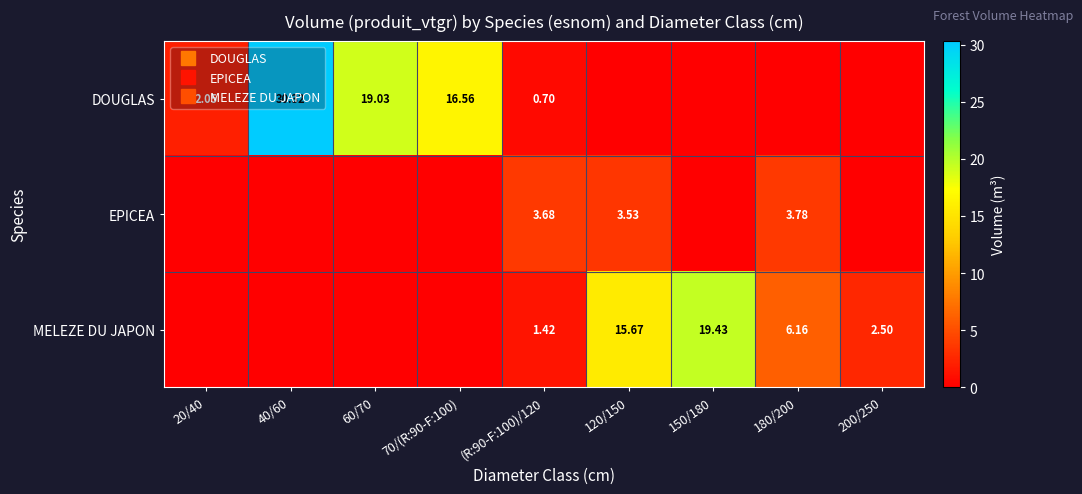

Is the value of EPICEA at 180/200 greater than the value of MELEZE DU JAPON at 120/150?

No